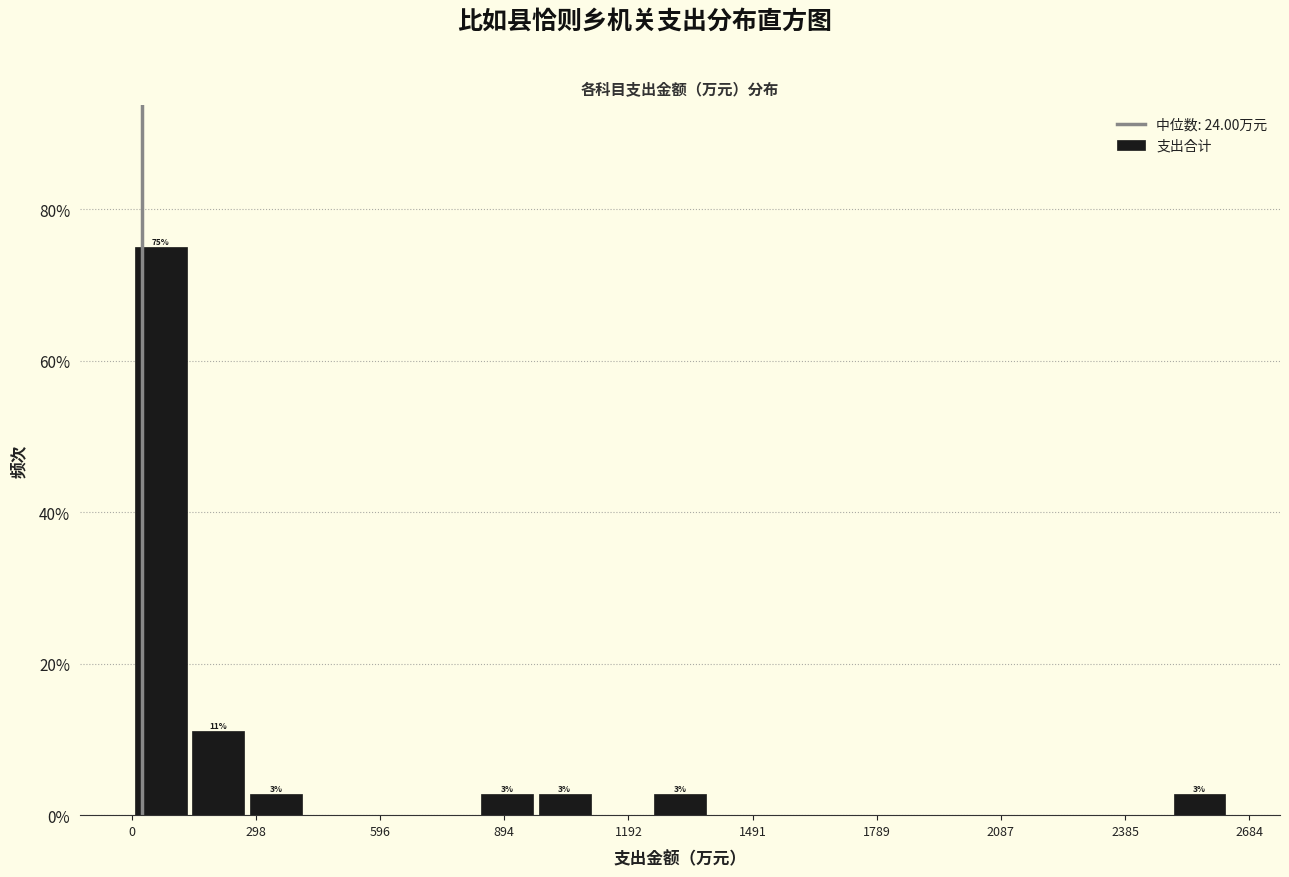

Read against the x-axis, roughly where is the centre of the tallest bar?

50